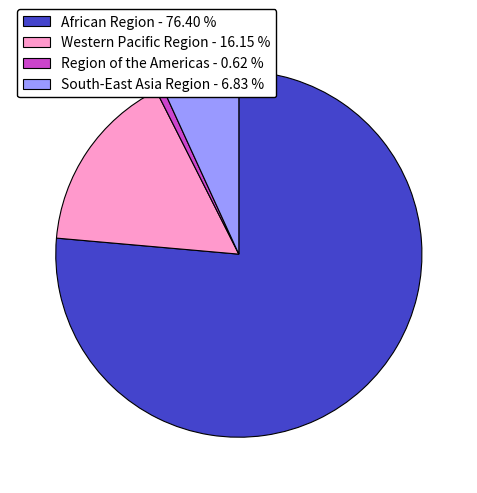

Count the number of slices in the pie.

4